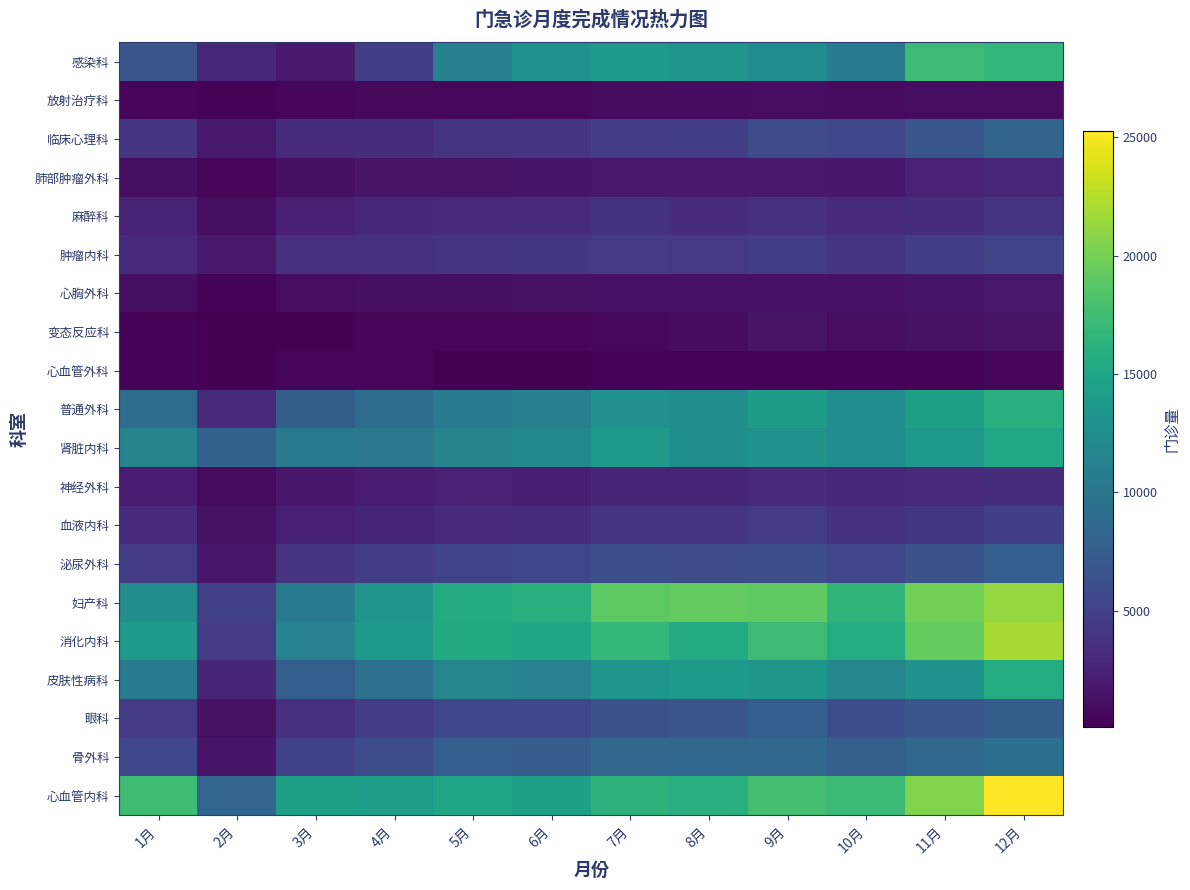

Which series has the largest total across all categories?

心血管内科